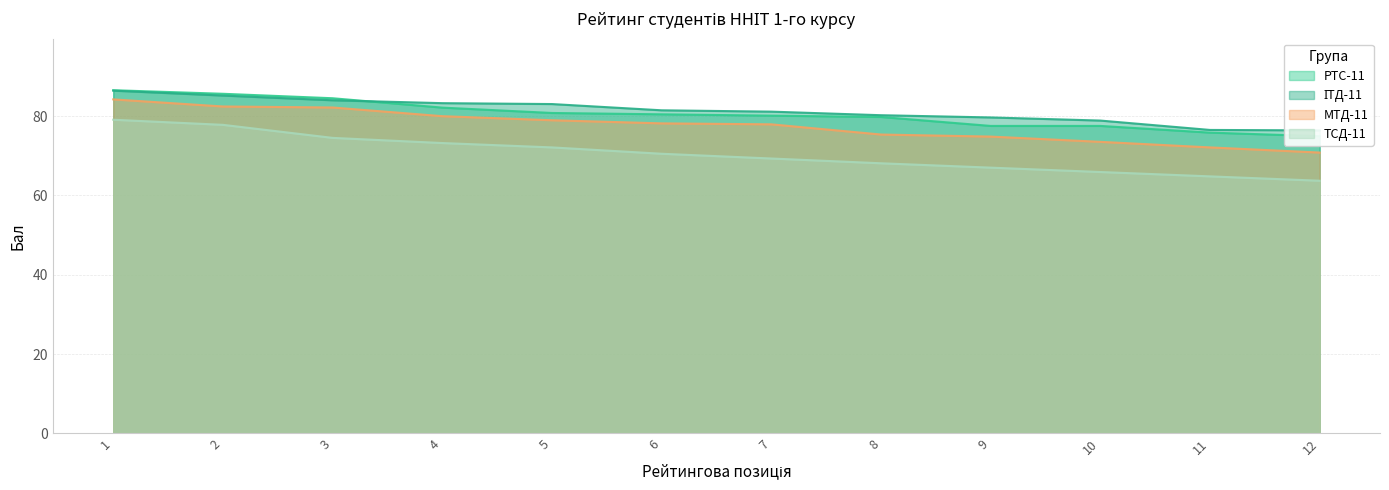

Which series changed the most between 8 and 9?

РТС-11